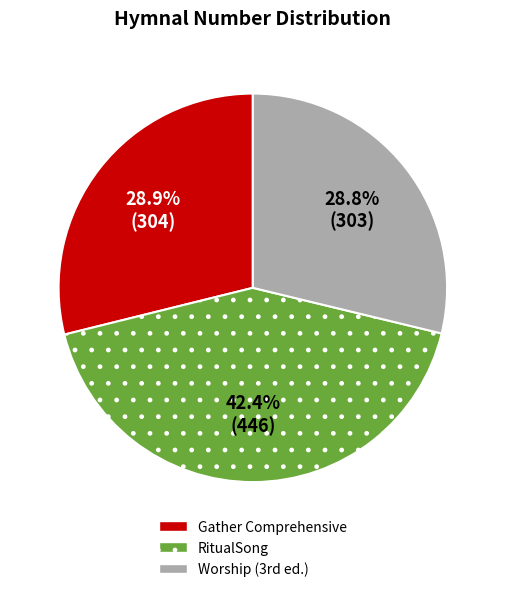

What is the largest slice in the pie chart?

RitualSong